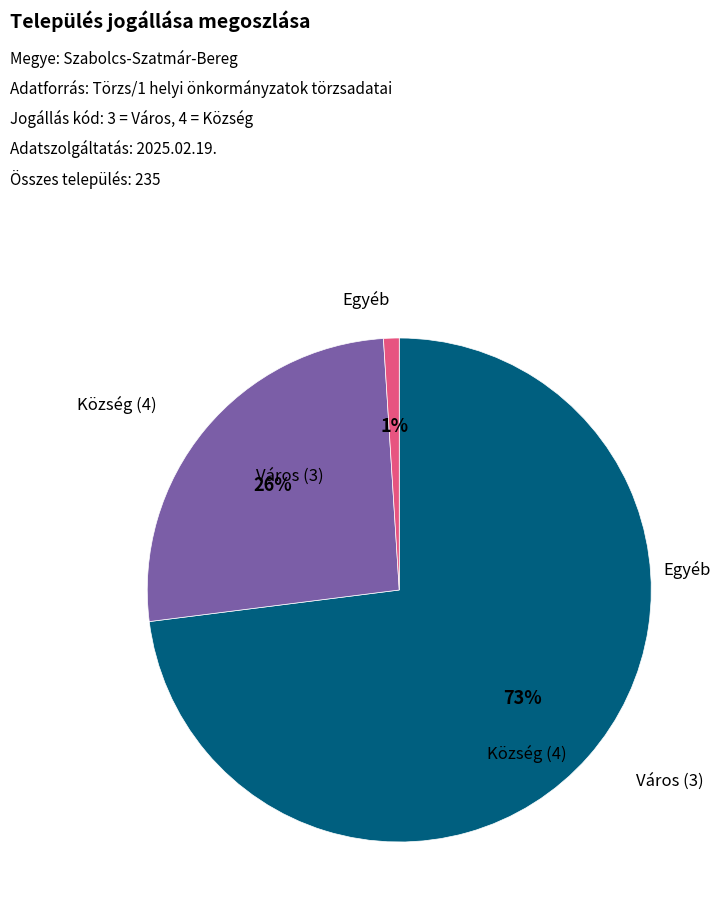

To the nearest percent, what is the average slice percentage?

33%